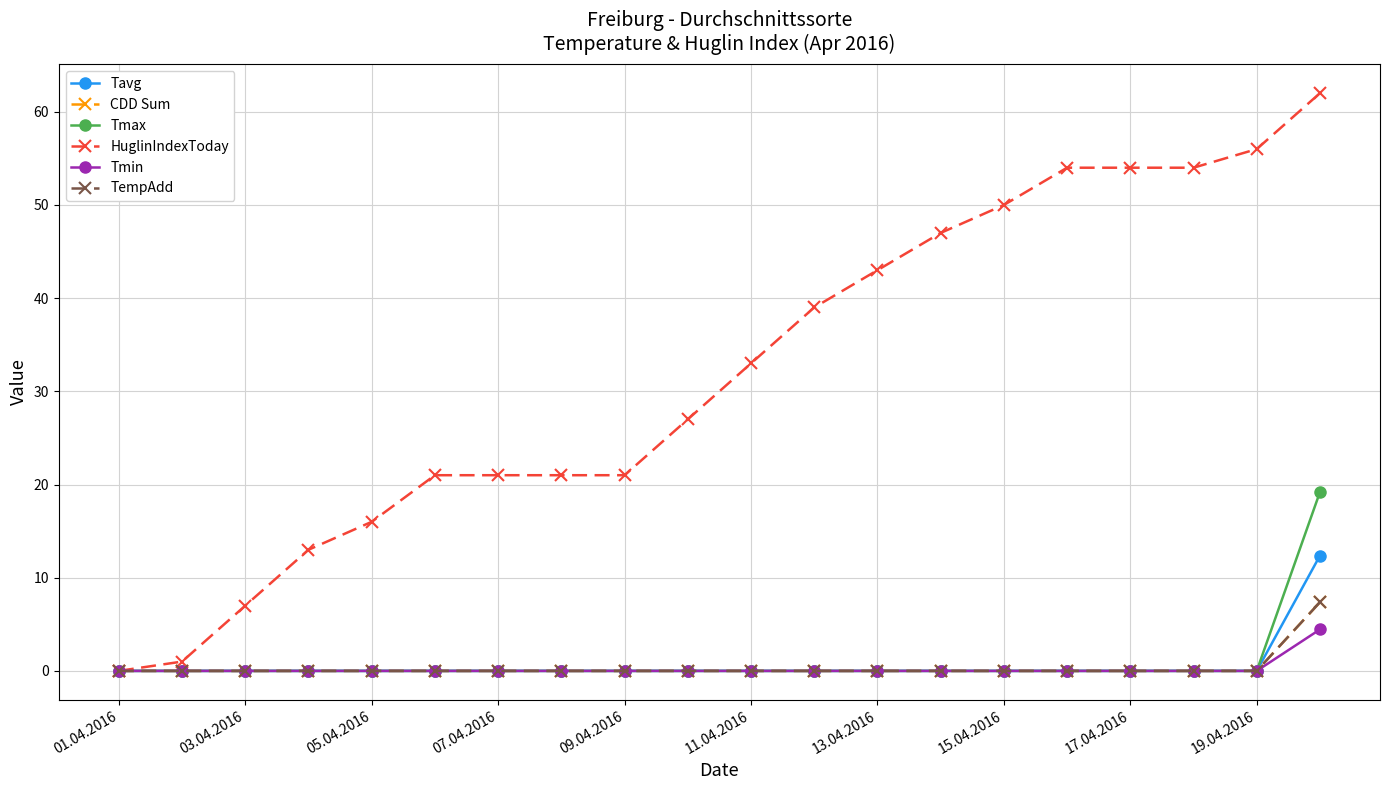

At which category is the sum across all series the highest?

19